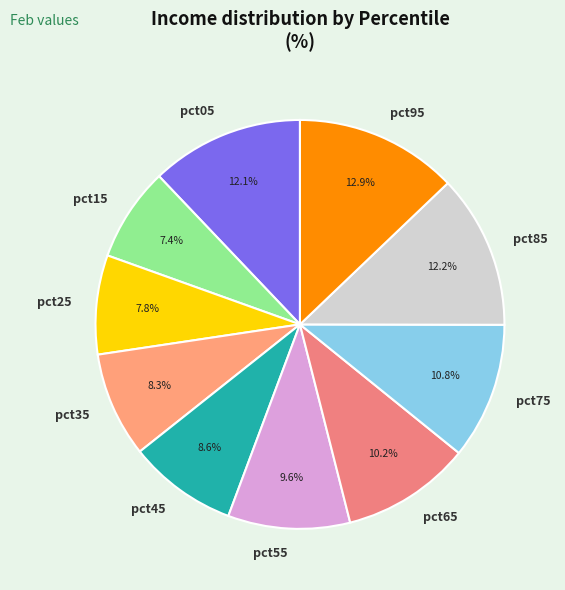

What is the largest slice in the pie chart?

pct95